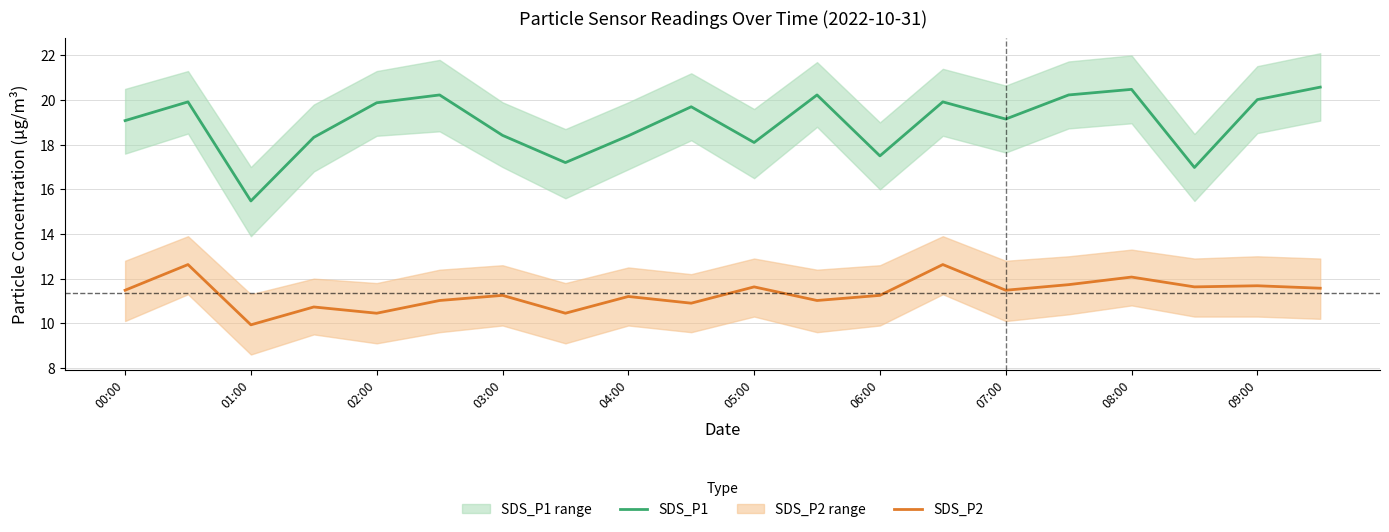

What is the highest value of the SDS_P2 series?

12.6